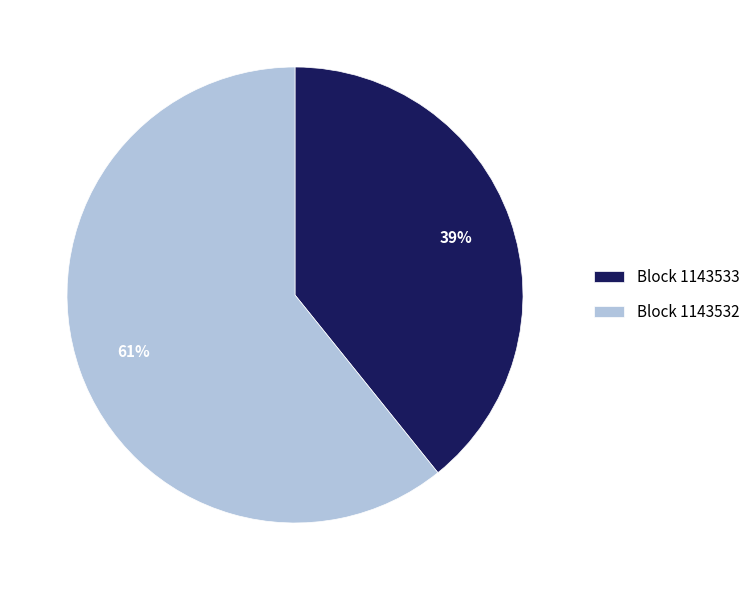

Combined, do Block 1143533 and Block 1143532 account for over 50%?

Yes